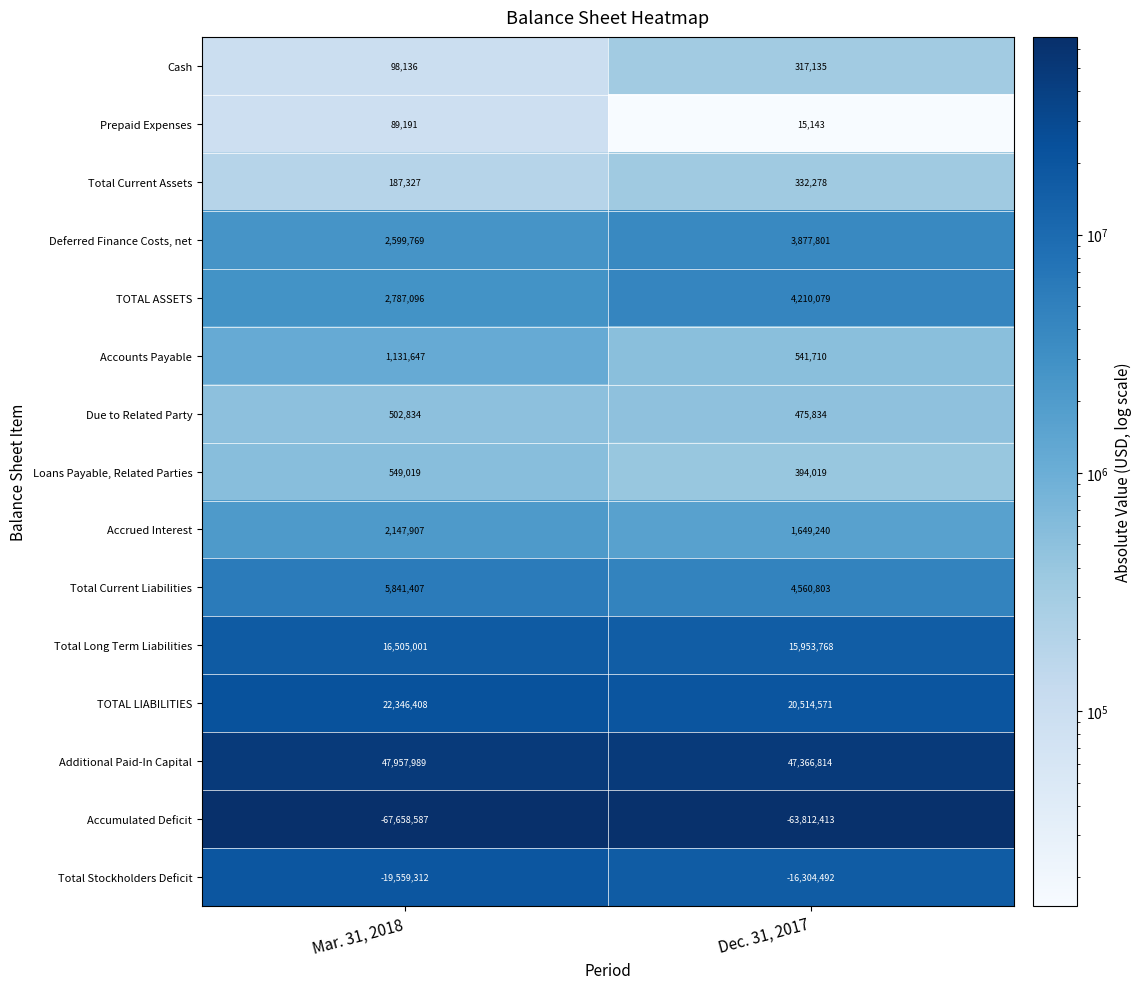

What is the smallest value displayed?

-67658587